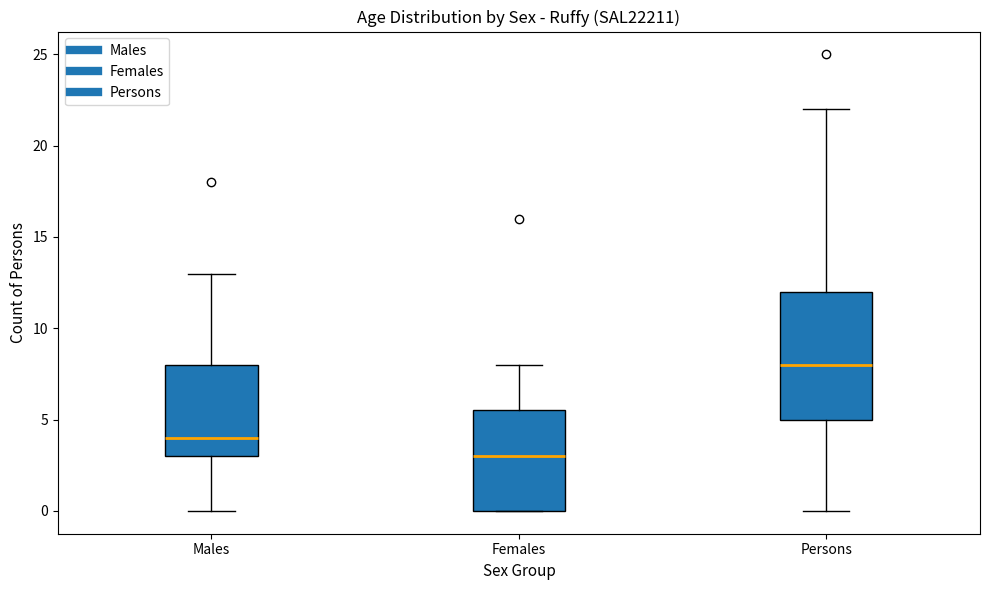

Where is the lower edge of the box for Females on the y-axis? The values are not printed on the chart, so give them approximately, as read against the axis.

0.0